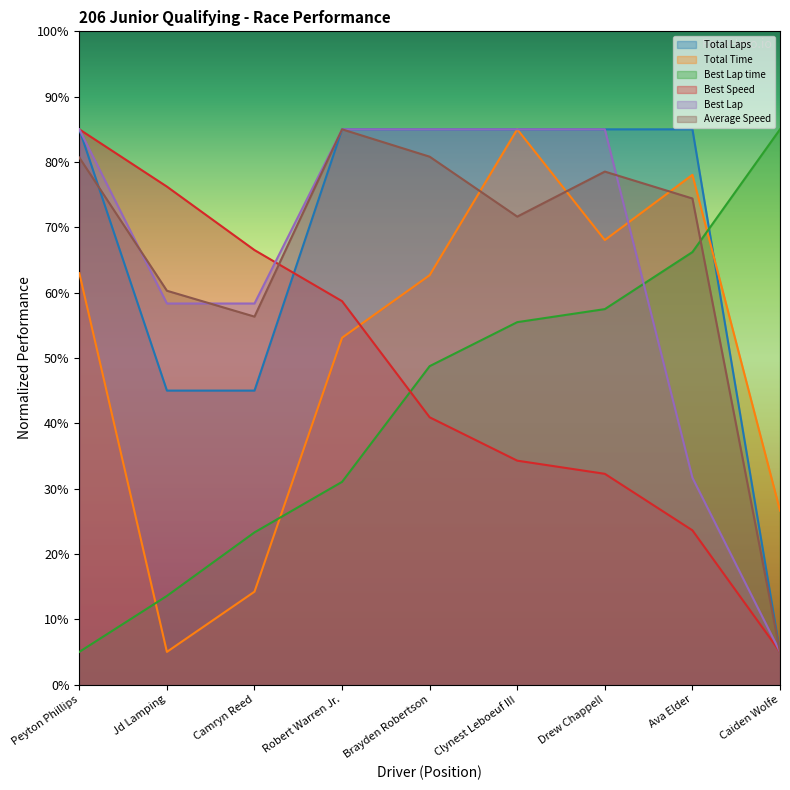

What is the value of the Total Time point at the 4th from the left?

53.1